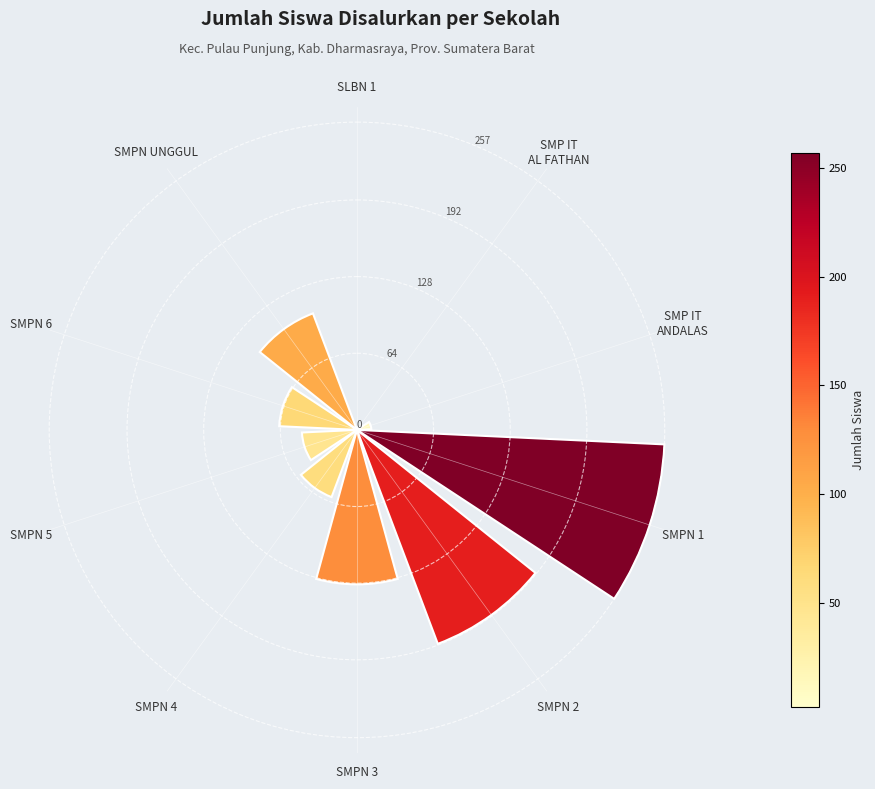

What is the maximum value shown in the chart?

257